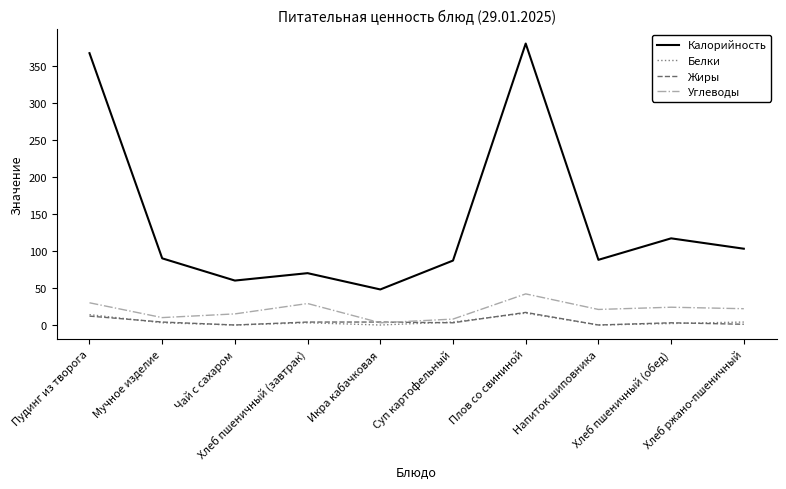

Which series has the largest range (max minus min)?

Калорийность